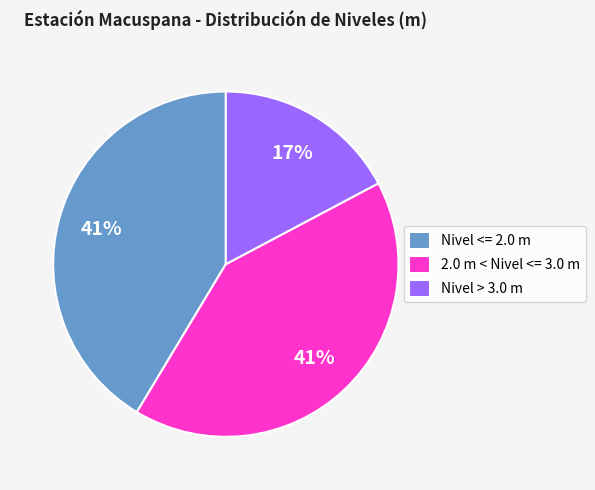

Approximately how many times larger is the value at Nivel > 3.0 m compared to Nivel <= 2.0 m?

0.4